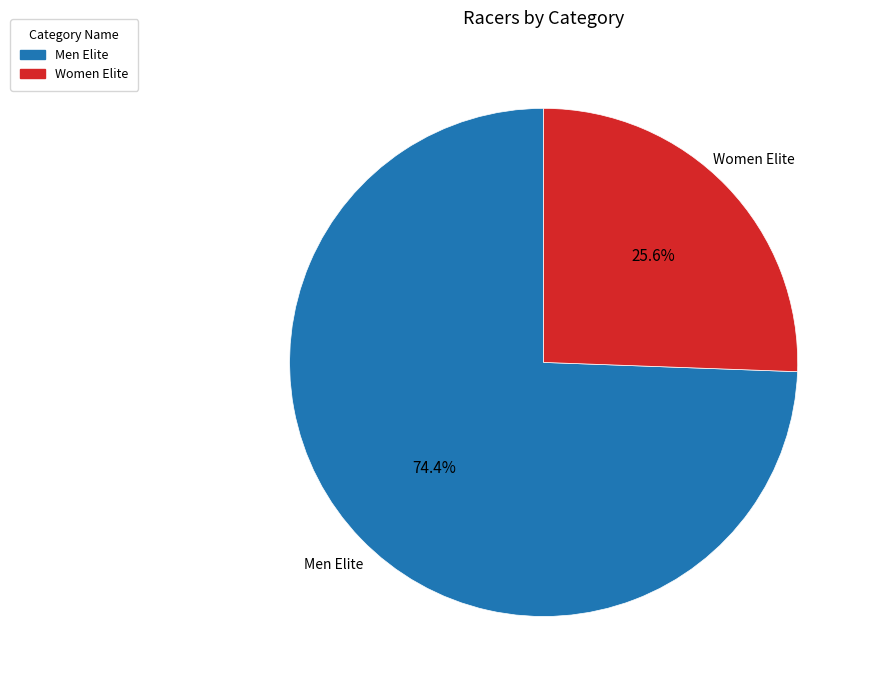

What is the ratio of the value at Men Elite to the value at Women Elite?

2.9